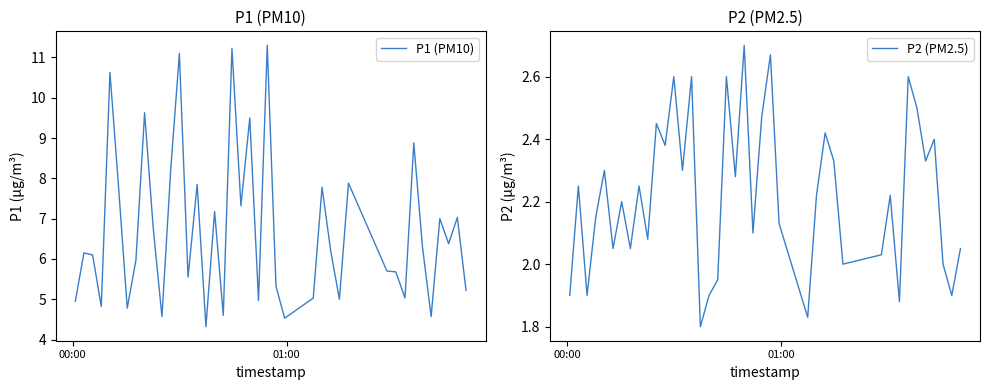

What is the lowest value of the P1 (PM10) series?

4.3